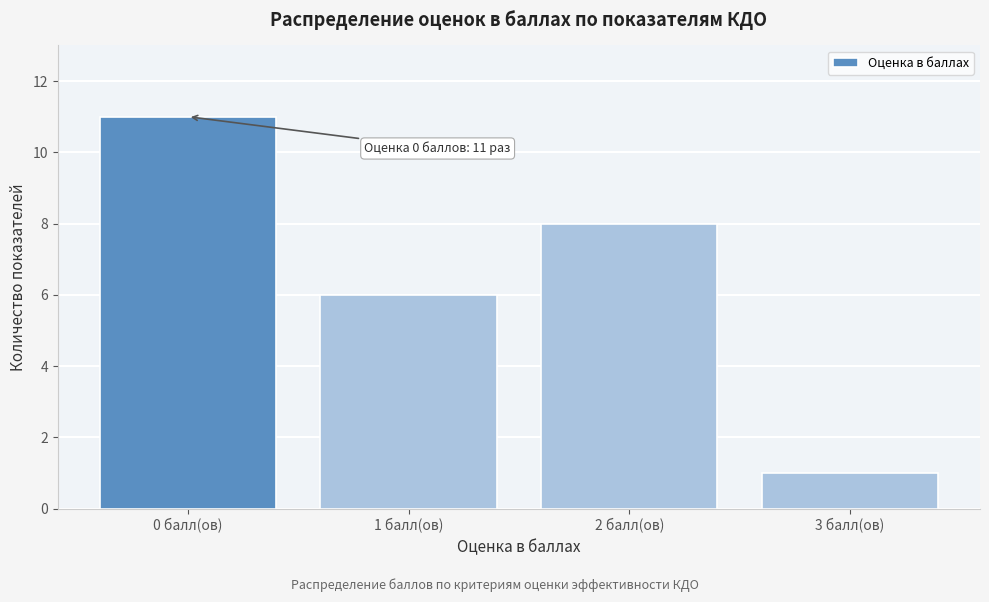

Over which range of the x-axis is the bar tallest?

-0.5 to 0.5